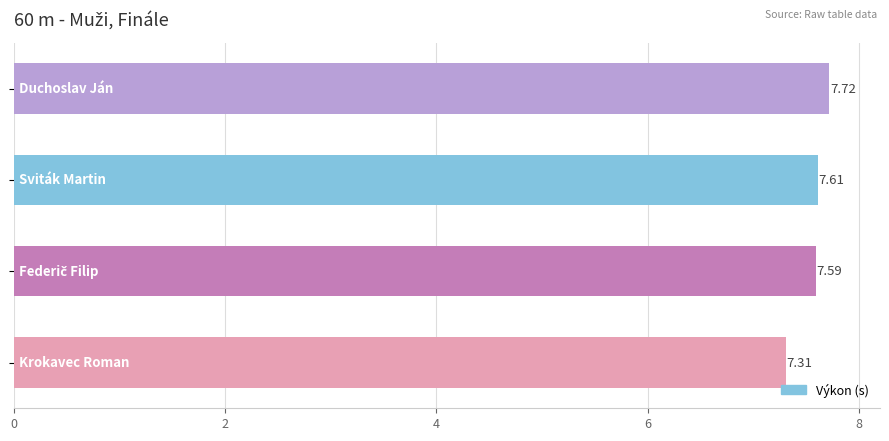

What is the difference between the maximum and minimum values?

0.4